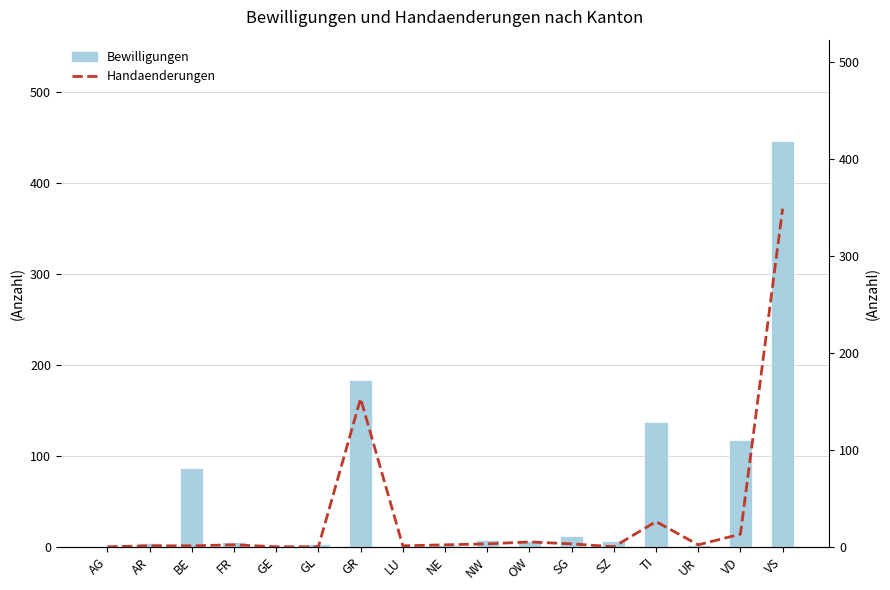

Which series has the largest total across all categories?

Bewilligungen